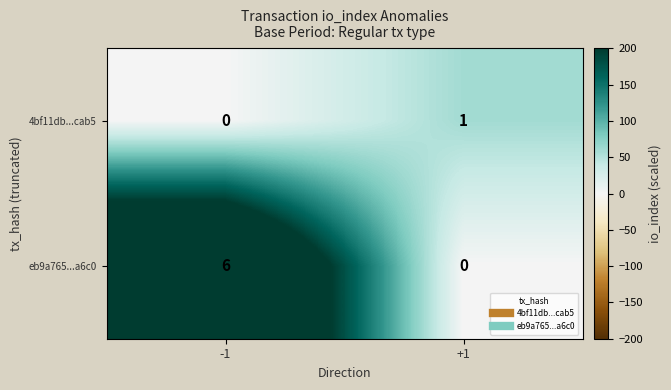

Which series has the widest spread of values?

eb9a765...a6c0